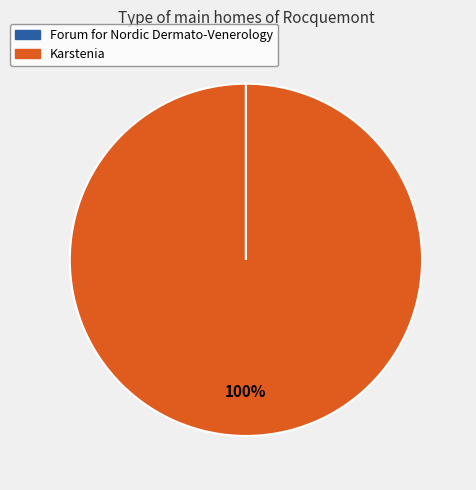

True or false: Karstenia accounts for 100% of the total.

True